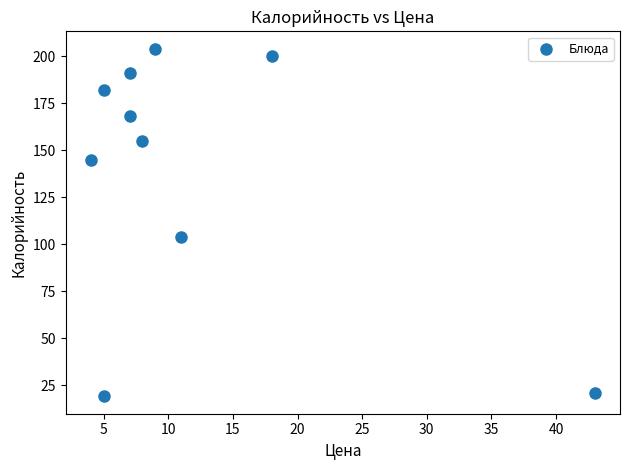

What Y value in the scatter plot is closest to 111?

104